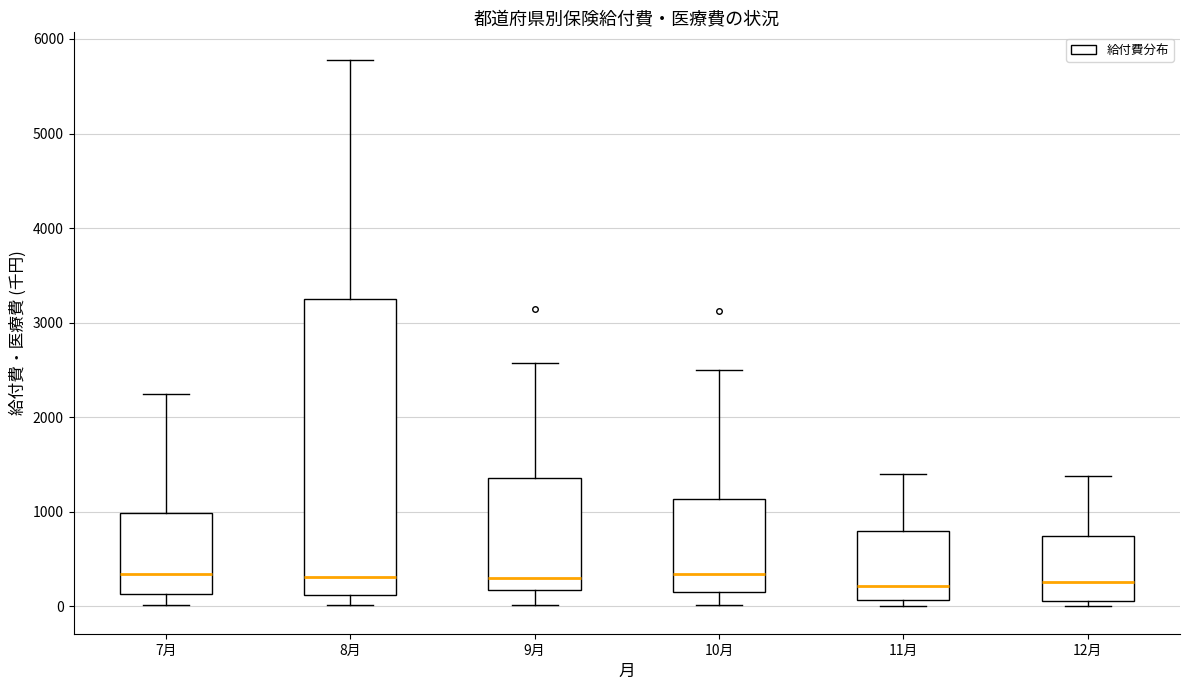

Reading left to right, transcribe this box plot: for each box, give where its median line is, the range the box spans, and where its two whiskers end, as read against the y-axis. The values are not printed on the chart, so give them approximately, as read against the axis.

7月: median 300, box 100 to 1000, whiskers 0 to 2200
8月: median 300, box 100 to 3200, whiskers 0 to 5800
9月: median 300, box 200 to 1400, whiskers 0 to 2600
10月: median 300, box 200 to 1100, whiskers 0 to 2500
11月: median 200, box 100 to 800, whiskers 0 to 1400
12月: median 300, box 100 to 700, whiskers 0 to 1400